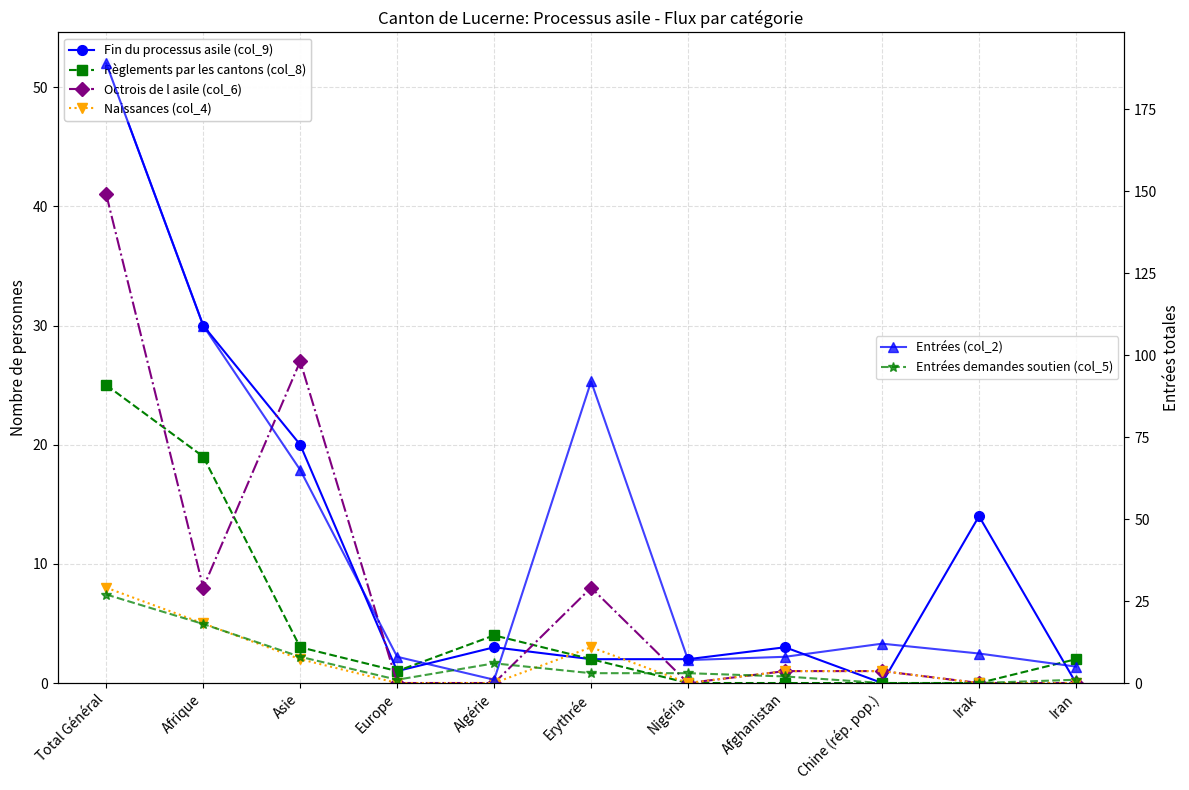

Reading left to right, transcribe all the data shown in this chart.

Fin du processus asile (col_9): 52	30	20	1	3	2	2	3	0	14	0
Règlements par les cantons (col_8): 25	19	3	1	4	2	0	0	0	0	2
Octrois de l asile (col_6): 41	8	27	0	0	8	0	1	1	0	0
Naissances (col_4): 8	5	2	0	0	3	0	1	1	0	0
Entrées (col_2): 189	109	65	8	1	92	7	8	12	9	5
Entrées demandes soutien (col_5): 27	18	8	1	6	3	3	2	0	0	1